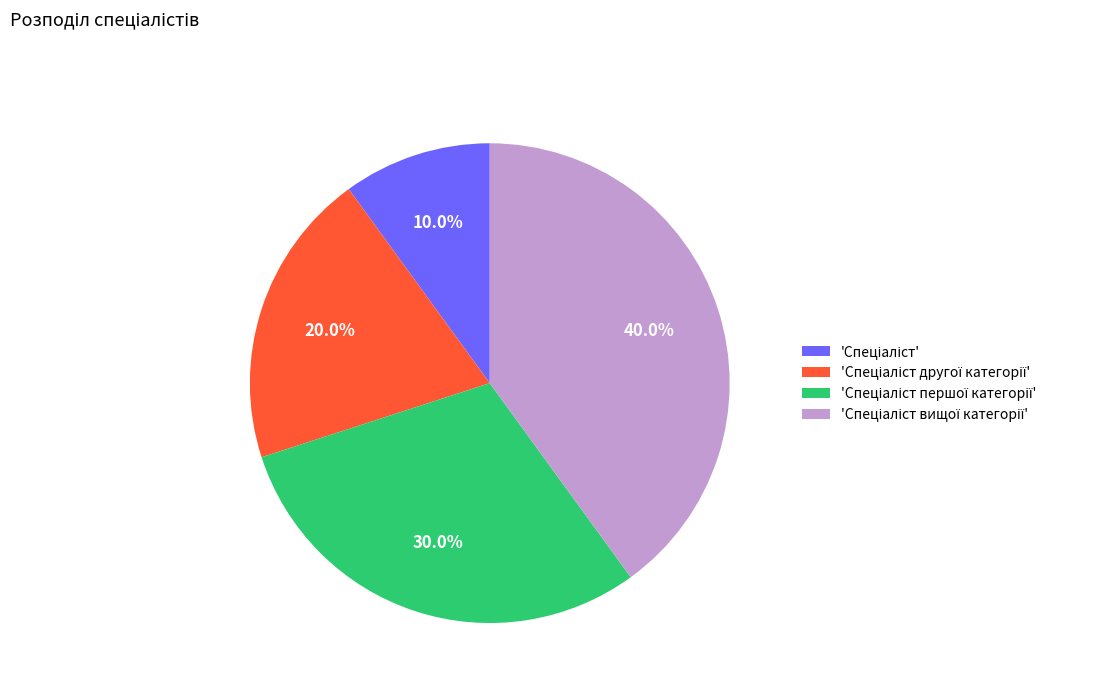

Is there a majority slice in this chart?

No